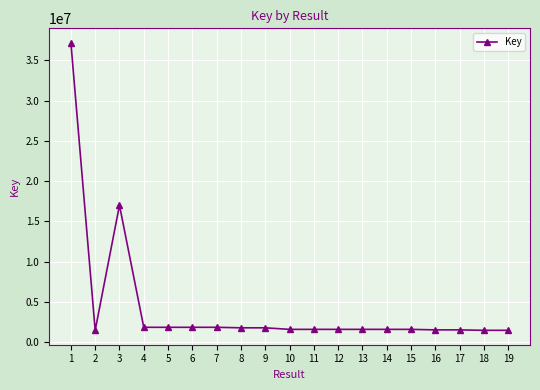

What is the value of the 3rd point from the left?

16996114